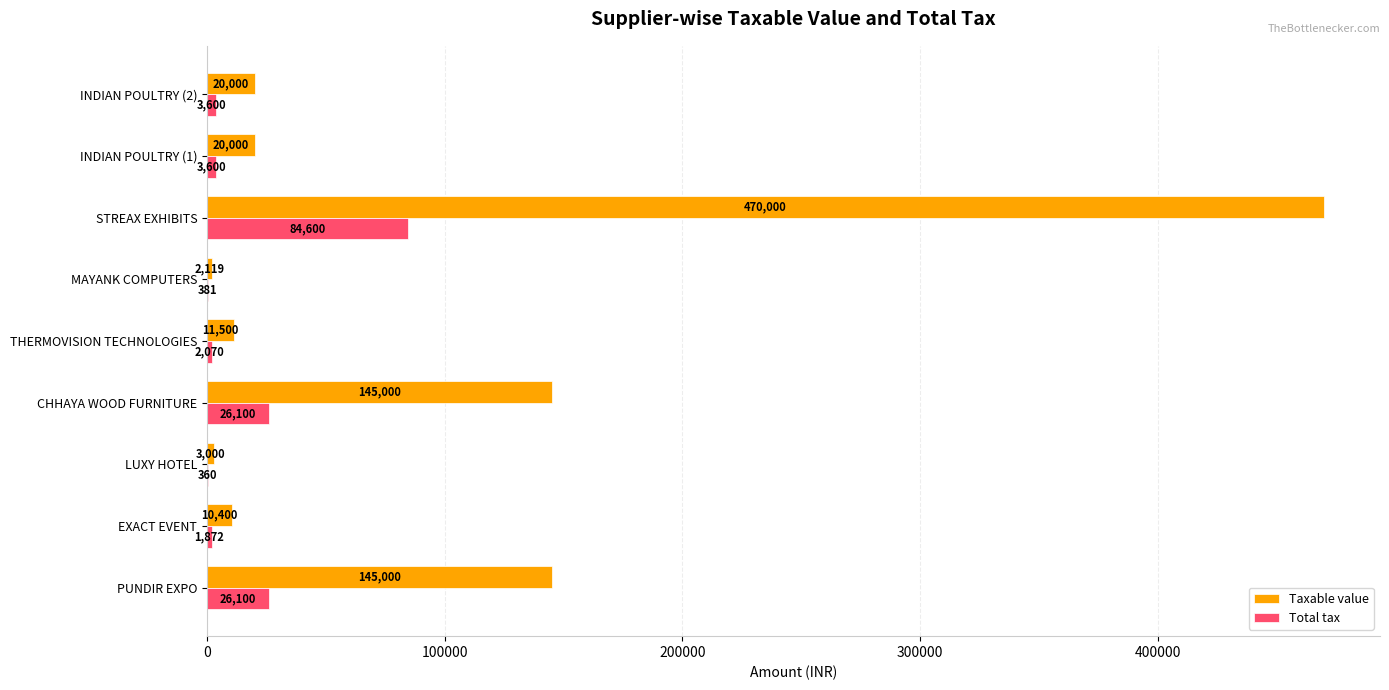

True or false: Taxable value has a value of 98377.0 at CHHAYA WOOD FURNITURE.

False